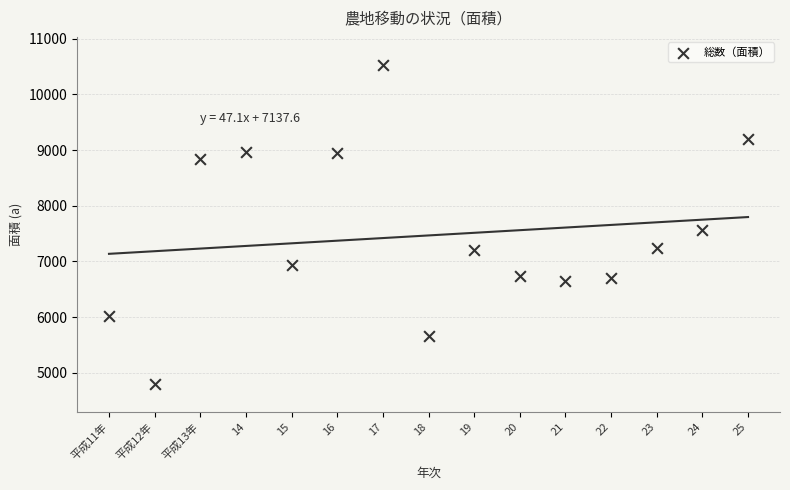

What is the range of Y values (max minus min)?

5729